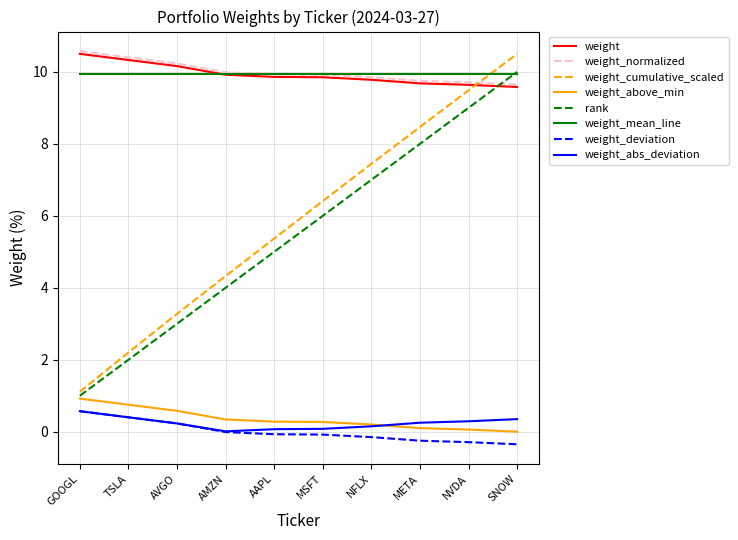

Is it true that rank equals 9.2 at MSFT?

False